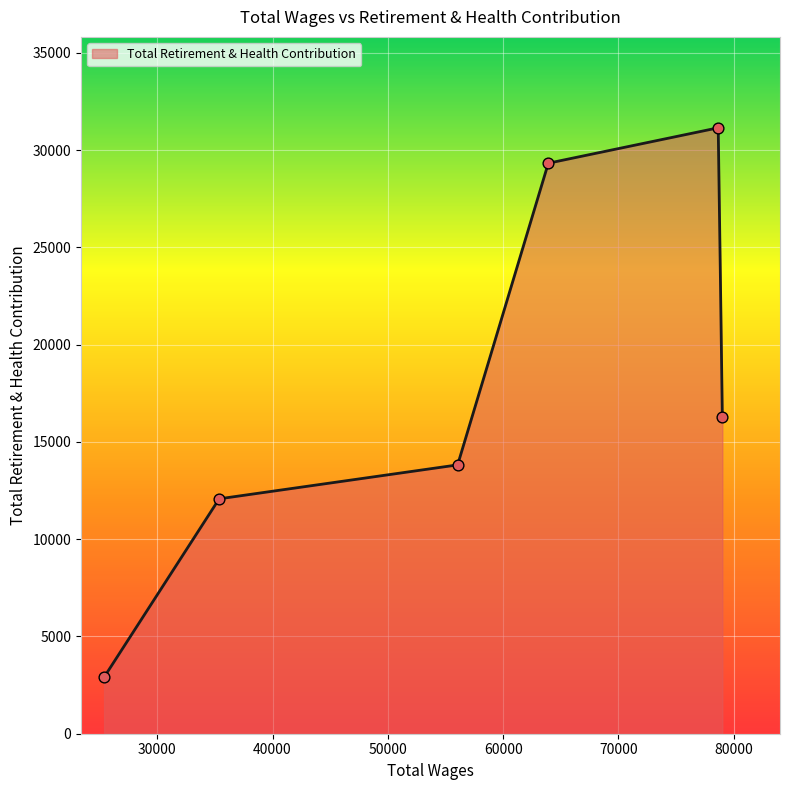

What is the change in value from 78657.0 to 56052.0?

-17329